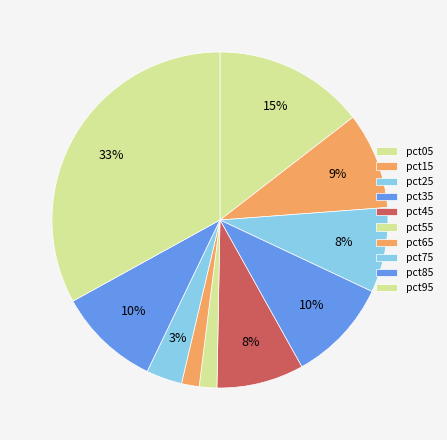

How many segments does this pie chart have?

10